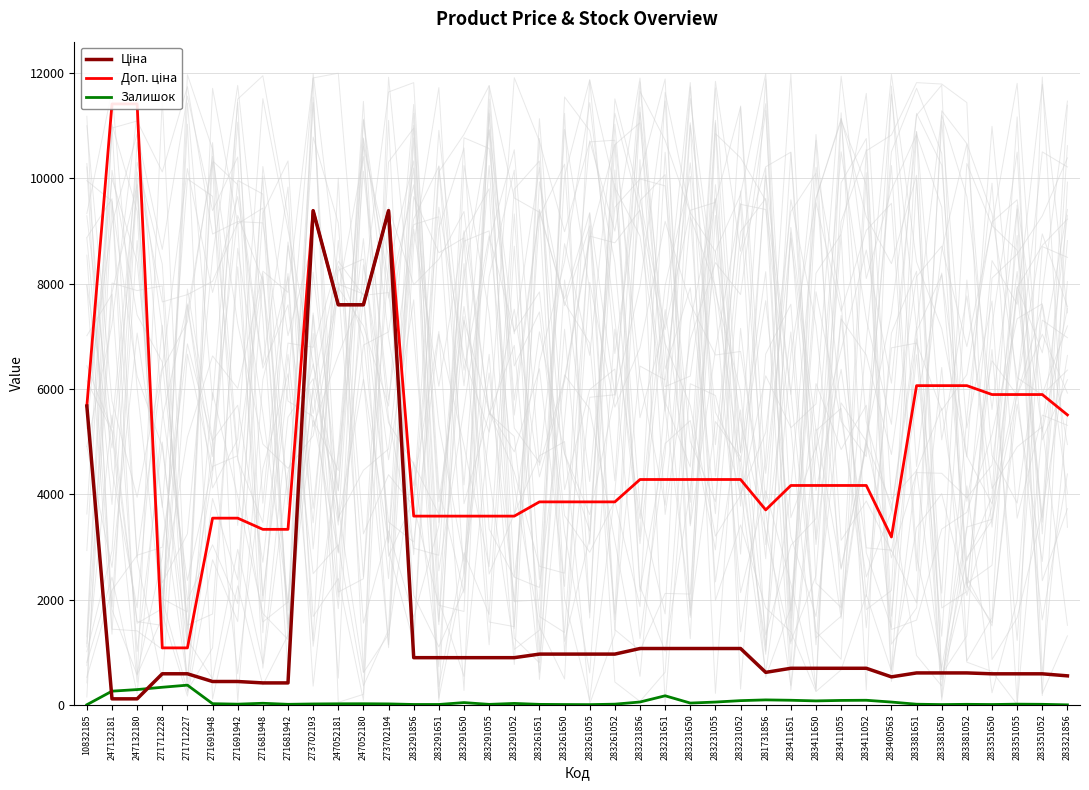

At which label does Залишок reach its minimum?

283321856